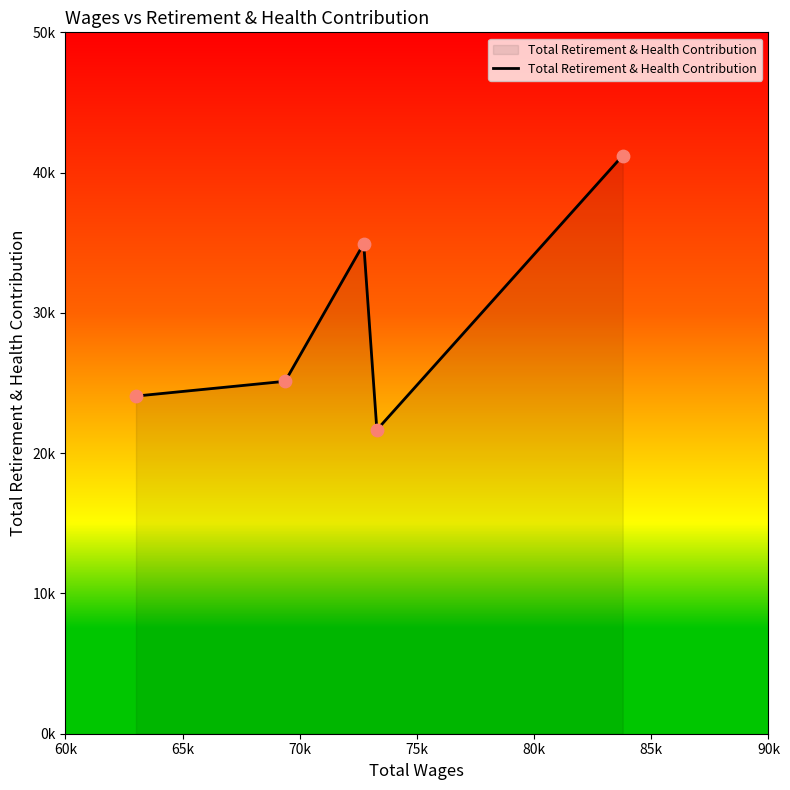

Does the chart have visible grid lines?

No